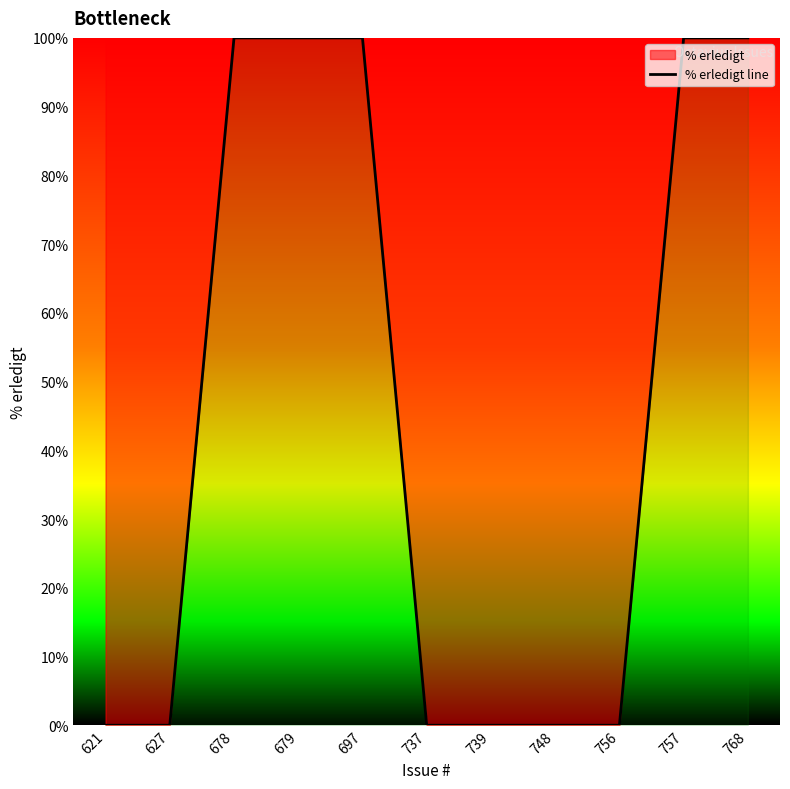

How many lines are shown in the chart?

1